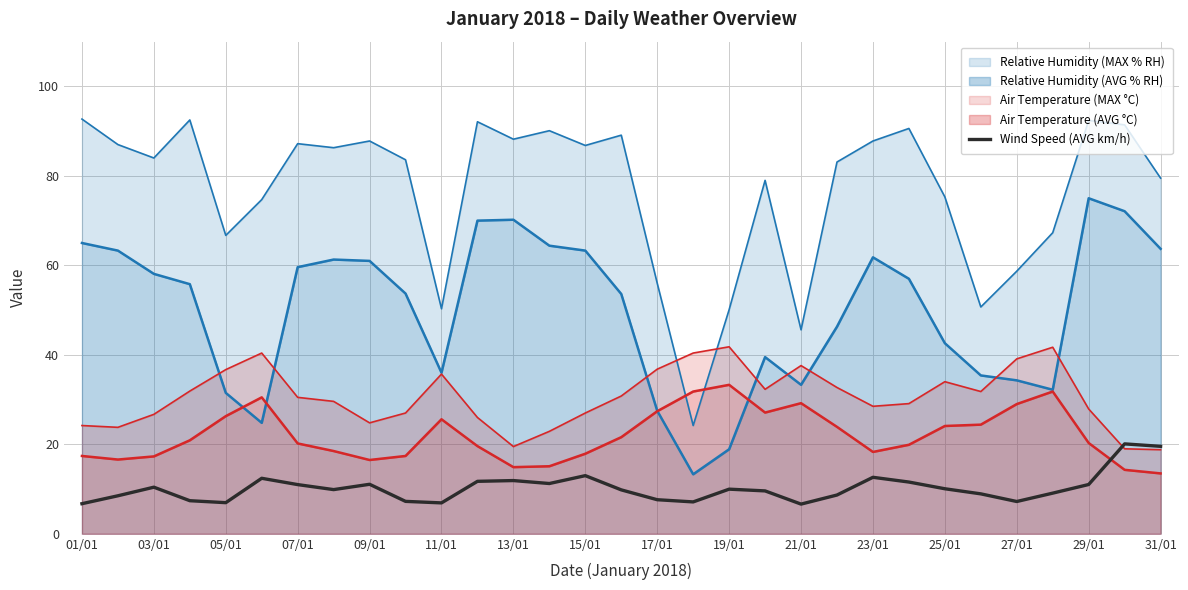

What is the maximum value for Wind Speed (AVG km/h)?

20.1